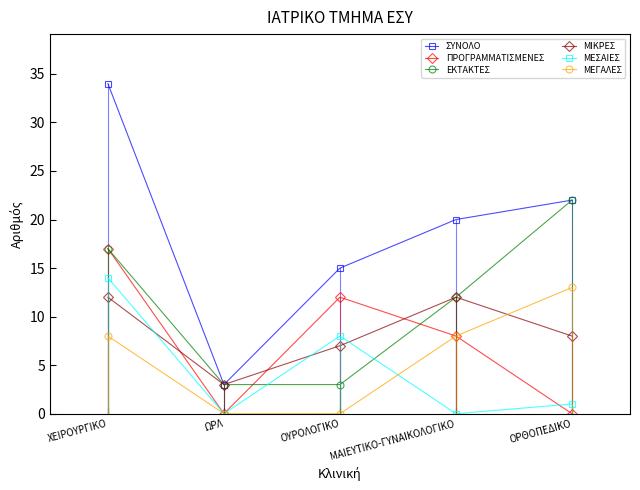

Read the ΠΡΟΓΡΑΜΜΑΤΙΣΜΕΝΕΣ value at ΟΥΡΟΛΟΓΙΚΟ, to the nearest 5.

10